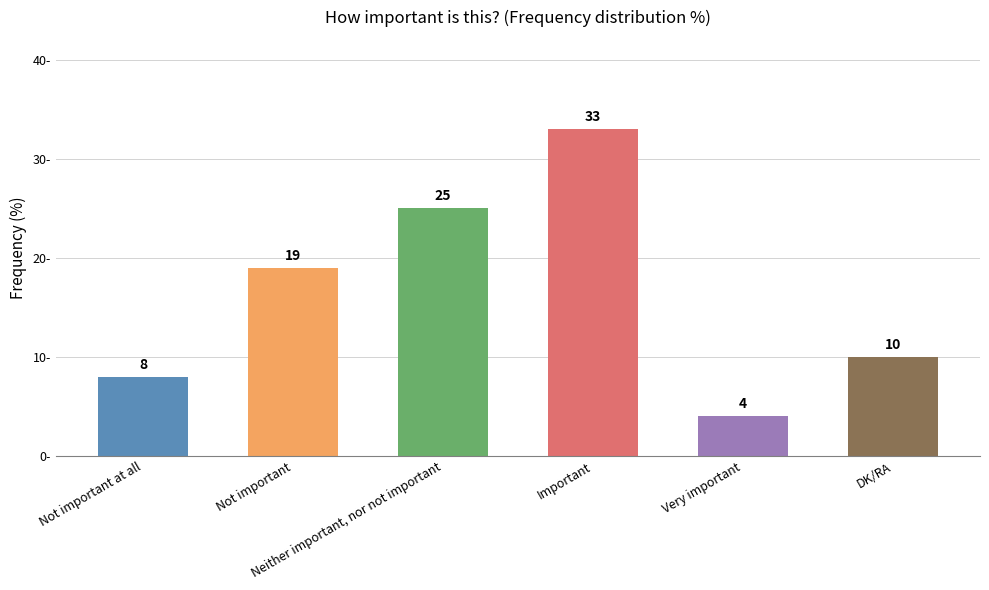

How many data points are less than 19?

3